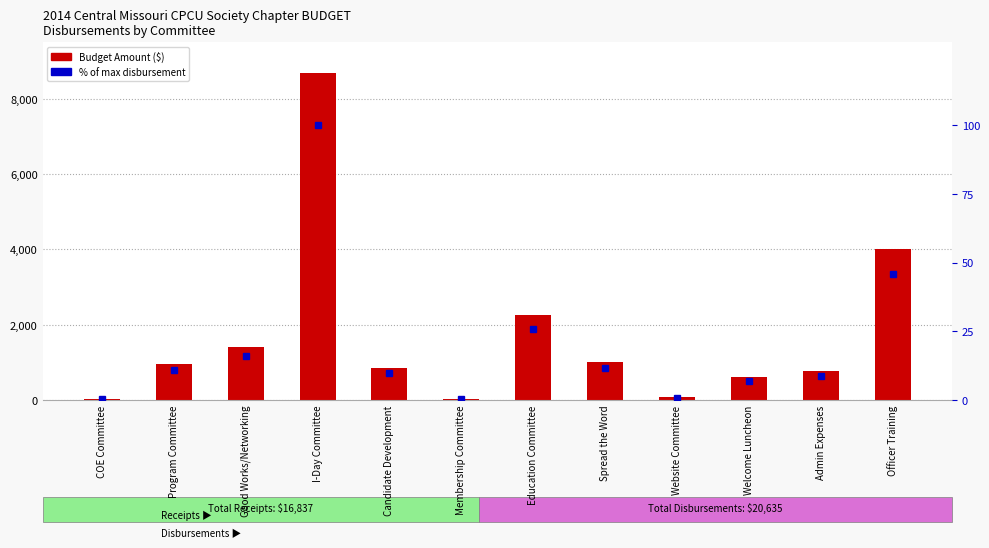

At which label is % of max disbursement closest to 50?

Officer Training